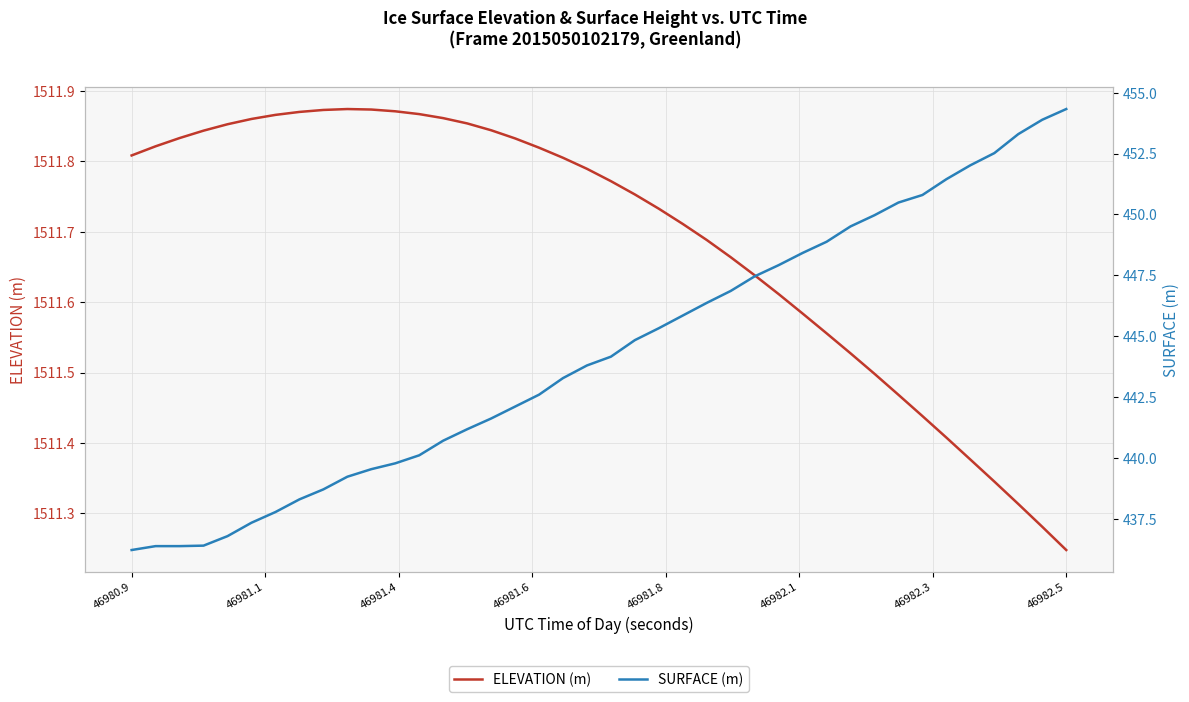

Reading left to right, list all the values displayed in this chart.

ELEVATION (m): 1511.8	1511.8	1511.8	1511.8	1511.9	1511.9	1511.9	1511.9	1511.9	1511.9	1511.9	1511.9	1511.9	1511.9	1511.9	1511.8	1511.8	1511.8	1511.8	1511.8	1511.8	1511.8	1511.7	1511.7	1511.7	1511.7	1511.6	1511.6	1511.6	1511.6	1511.5	1511.5	1511.5	1511.4	1511.4	1511.4	1511.3	1511.3	1511.3	1511.2
SURFACE (m): 436.2	436.4	436.4	436.4	436.8	437.3	437.8	438.3	438.7	439.2	439.5	439.8	440.1	440.7	441.2	441.6	442.1	442.6	443.3	443.8	444.2	444.8	445.3	445.9	446.4	446.9	447.5	447.9	448.4	448.9	449.5	450.0	450.5	450.8	451.4	452.0	452.5	453.3	453.9	454.3